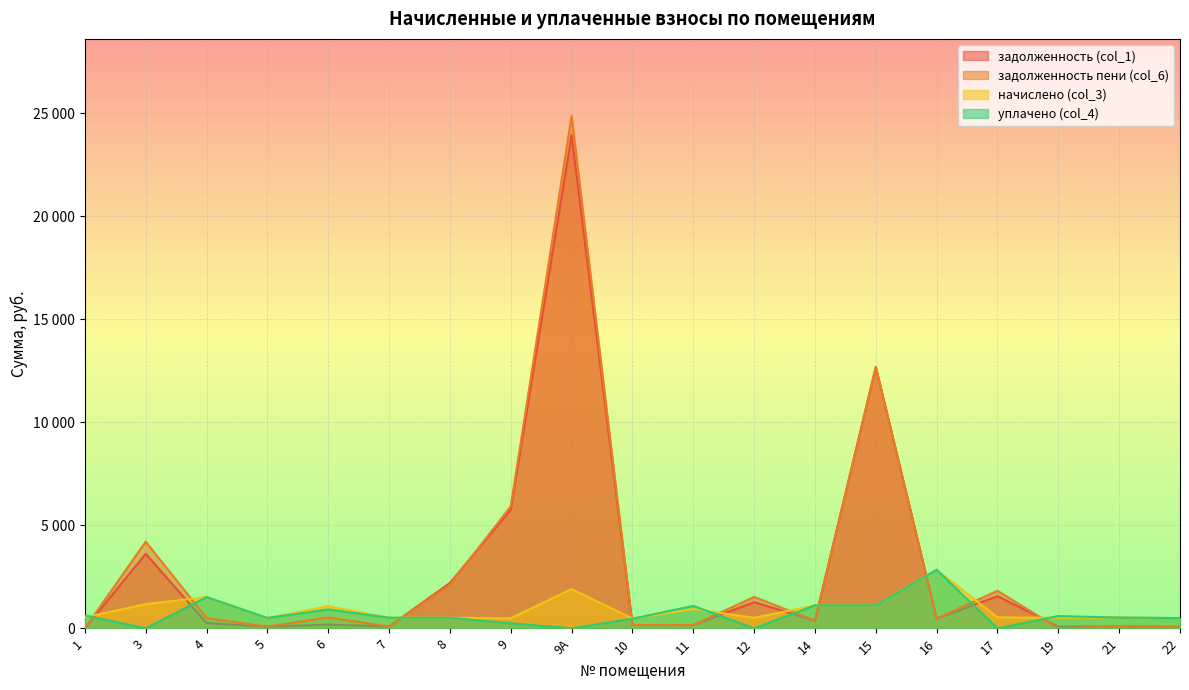

Where do задолженность пени (col_6) and уплачено (col_4) first cross each other?

1 and 3